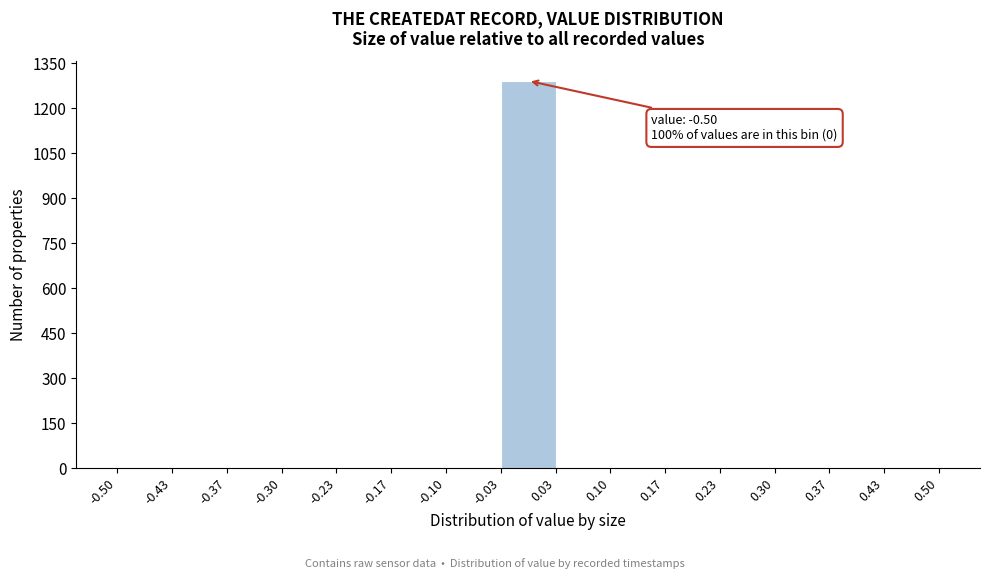

Over which range of the x-axis is the bar tallest?

-0.03 to 0.03